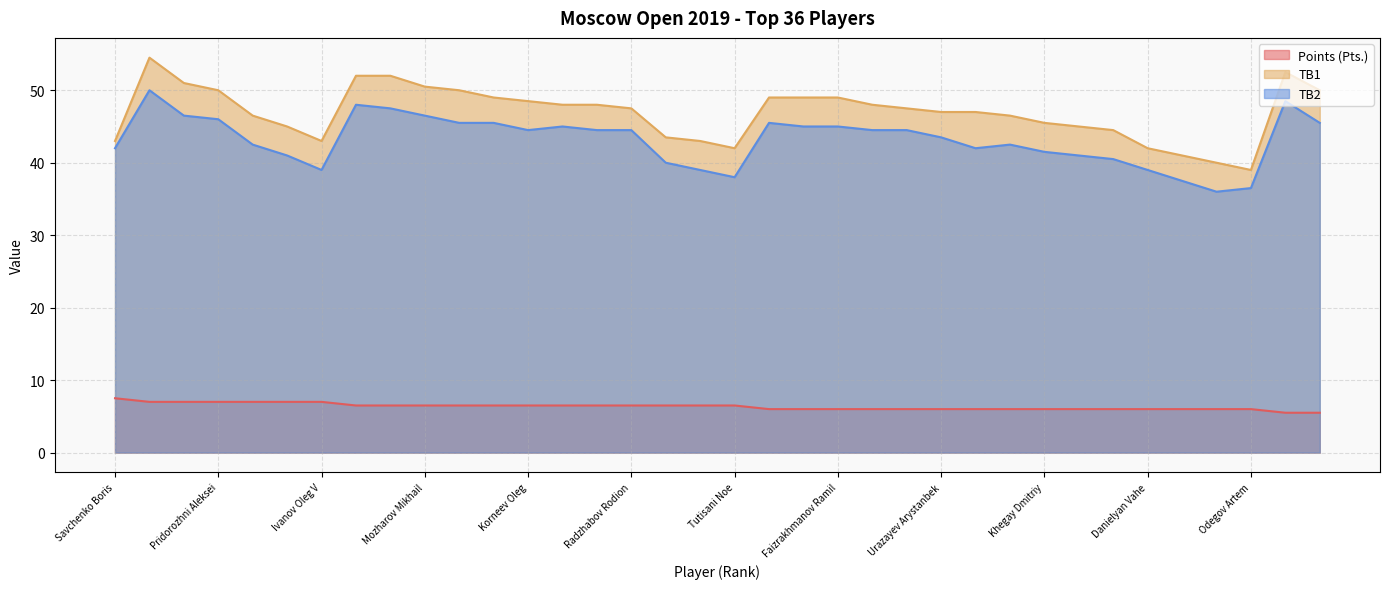

At which category does the chart reach its peak across all series?

Ponkratov Pavel